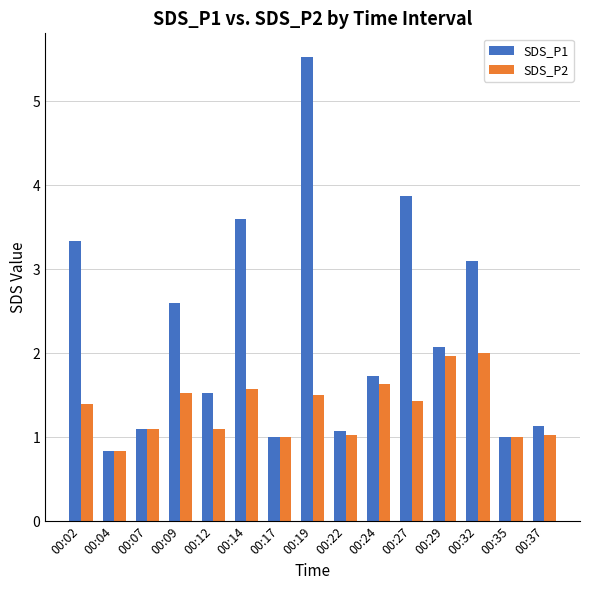

Is the value of SDS_P1 at 00:29 greater than the value of SDS_P2 at 00:27?

Yes